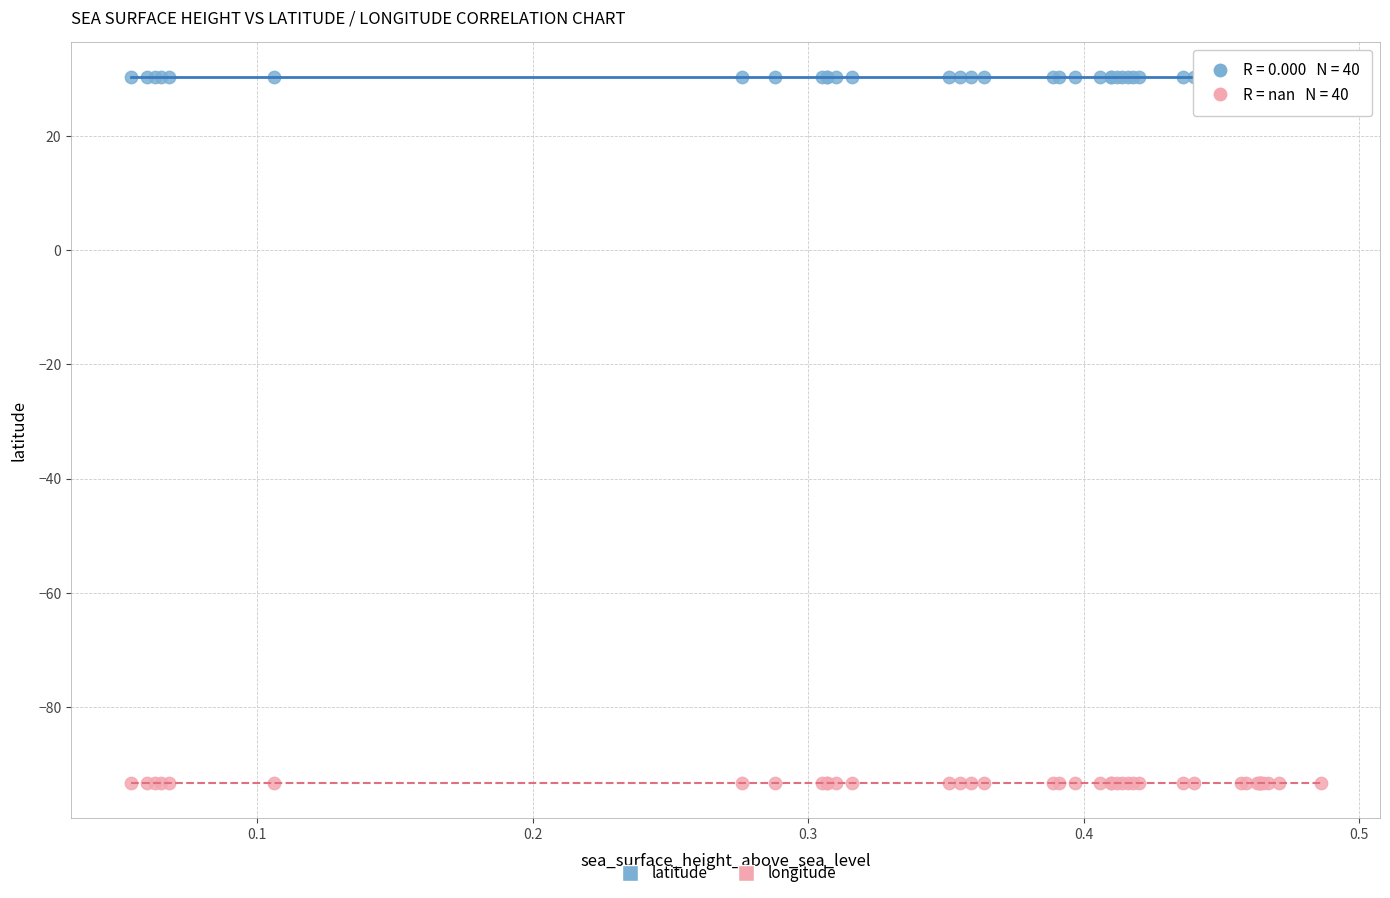

Which series contains the lowest Y value?

longitude